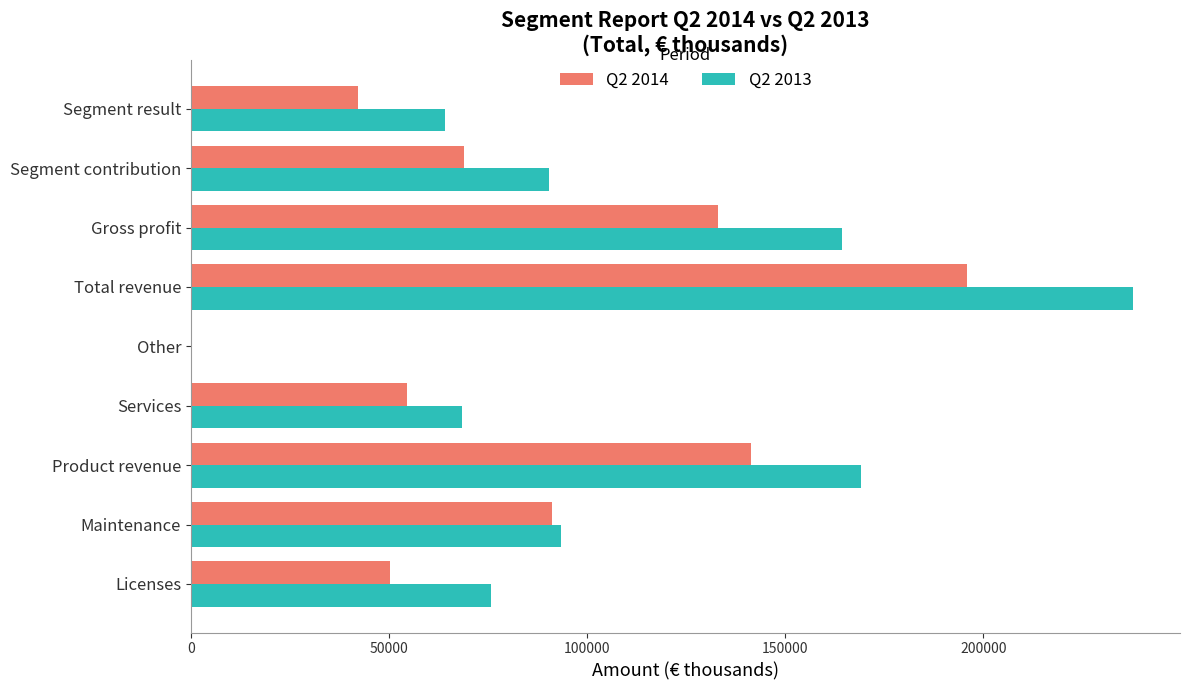

At which category is the sum across all series the highest?

Total revenue